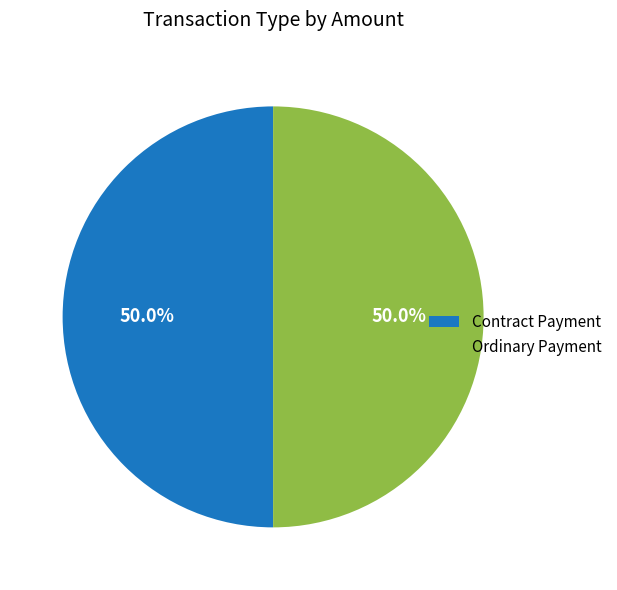

Combined, what portion of the pie is Ordinary Payment and Contract Payment?

100.0%